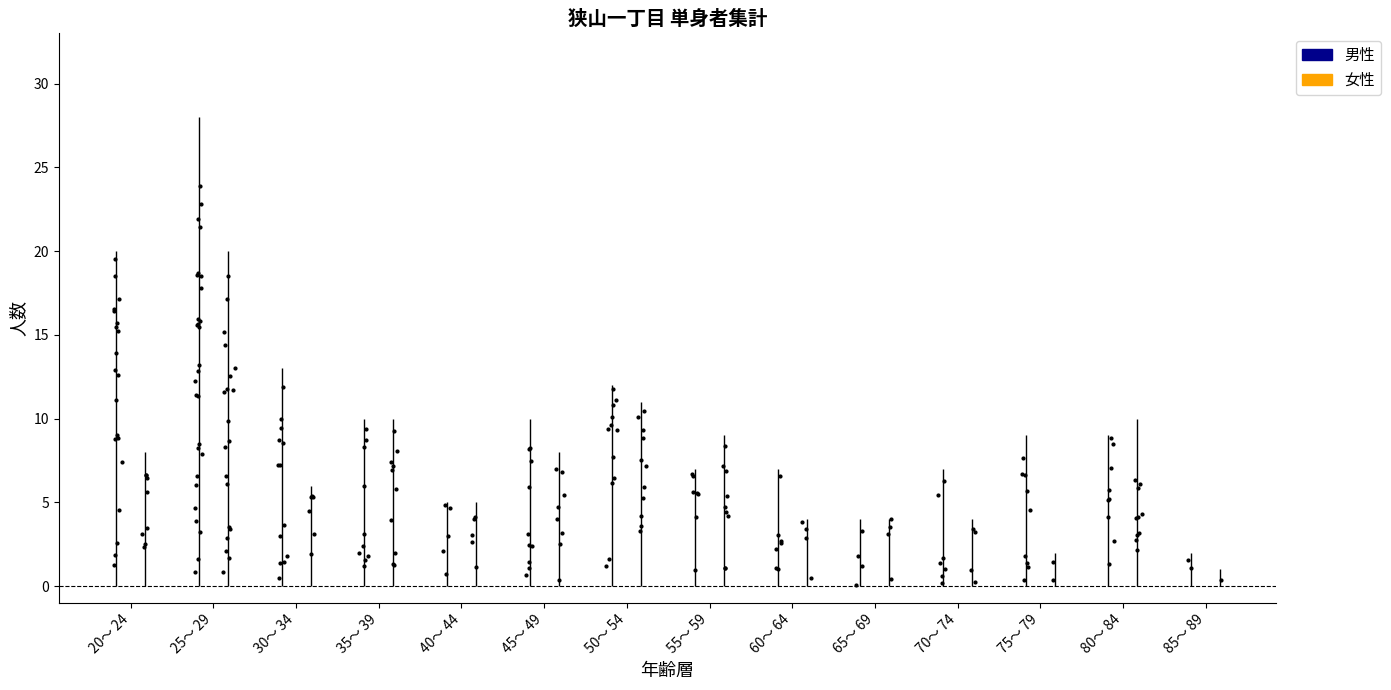

What is the total value across all series at 60～ 64?

11